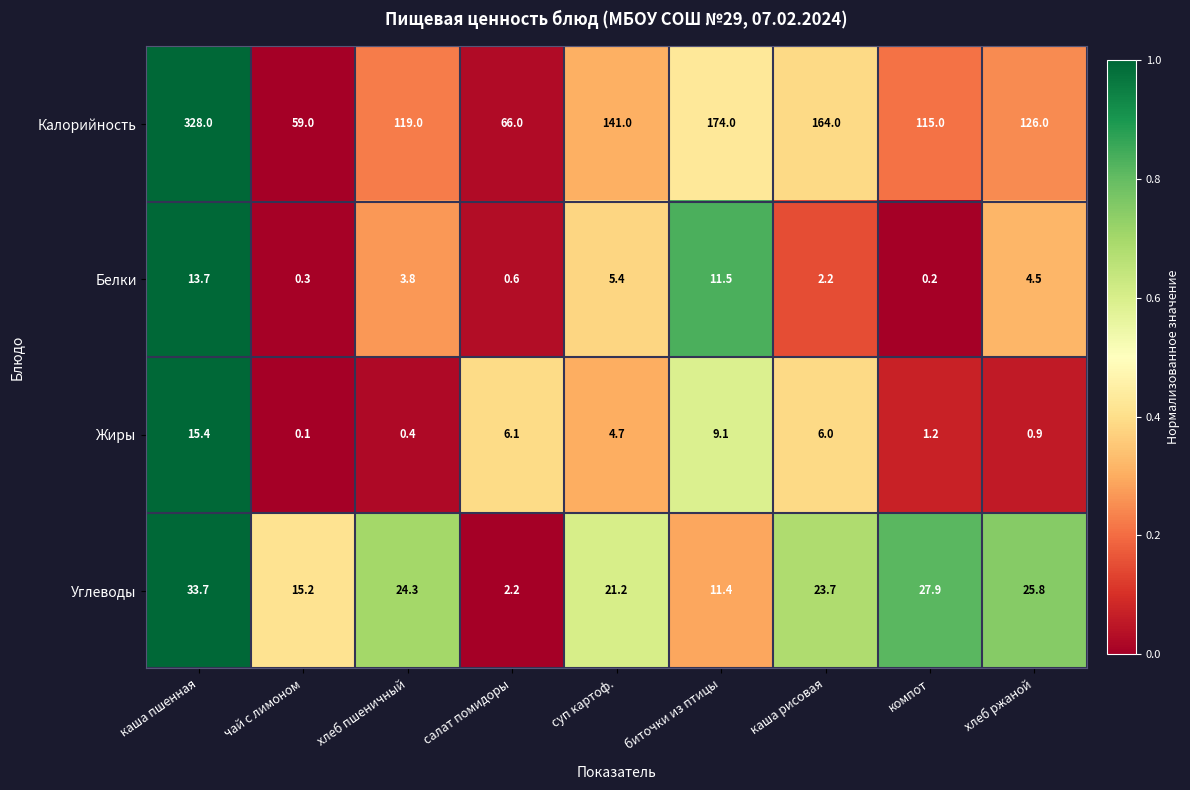

Rank the series by their maximum value, from lowest to highest.

Белки, Жиры, Углеводы, Калорийность